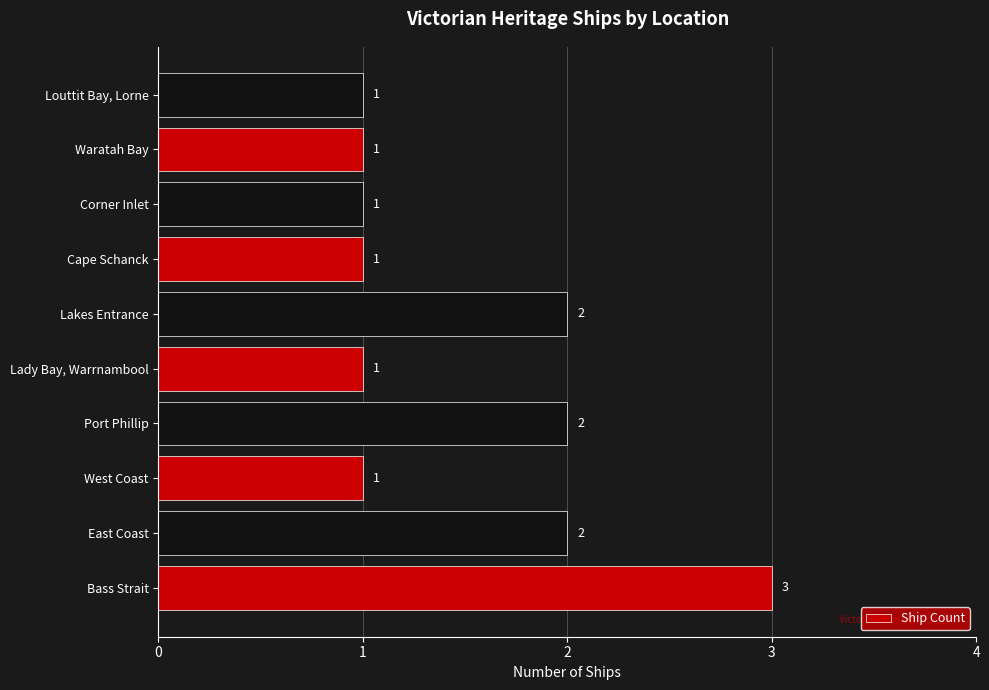

Does the chart contain stacked bars?

No